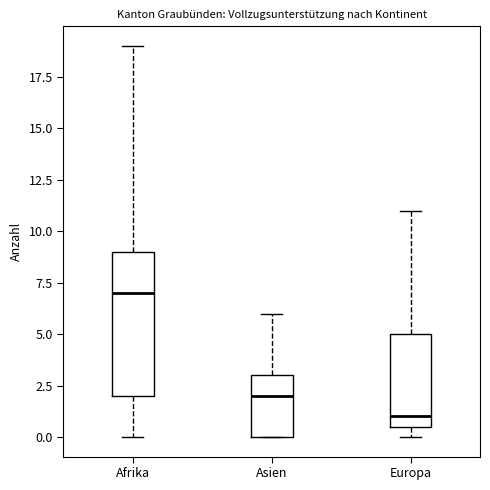

Comparing the boxes themselves (not the whiskers), which one is the tallest?

Afrika